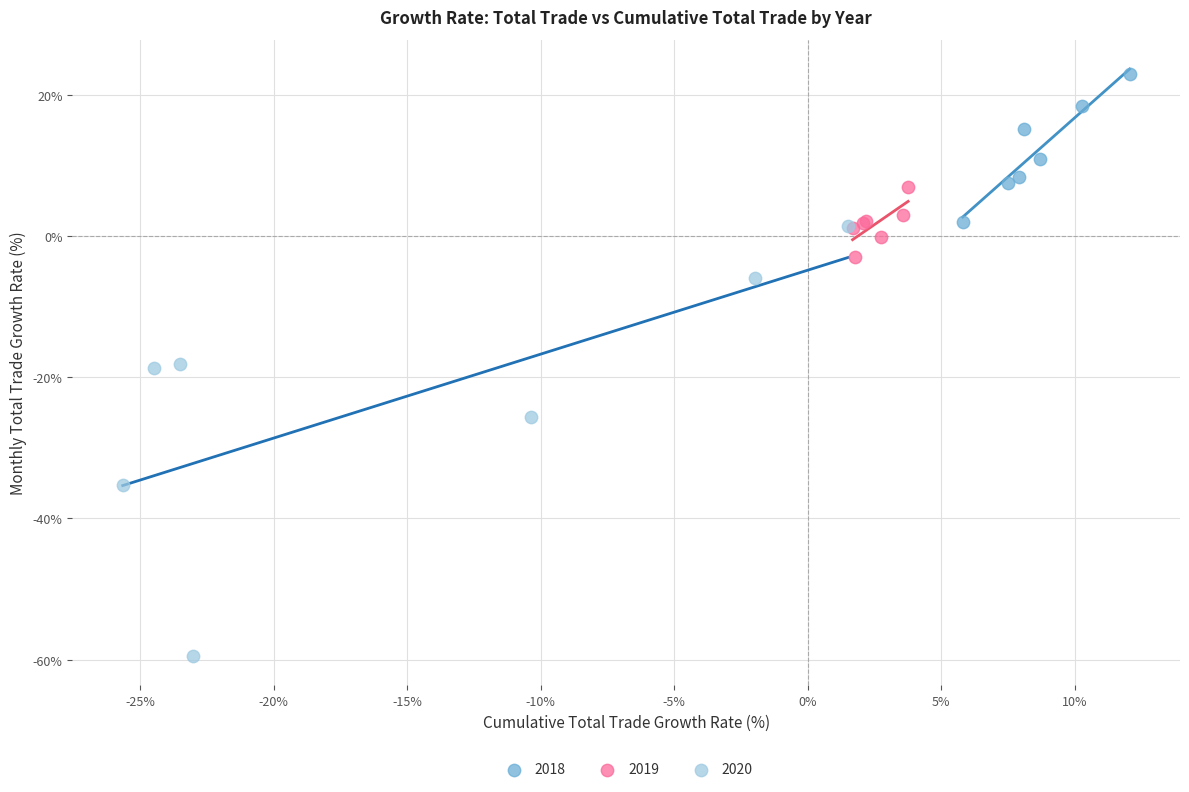

Which series contains the lowest Y value?

2020